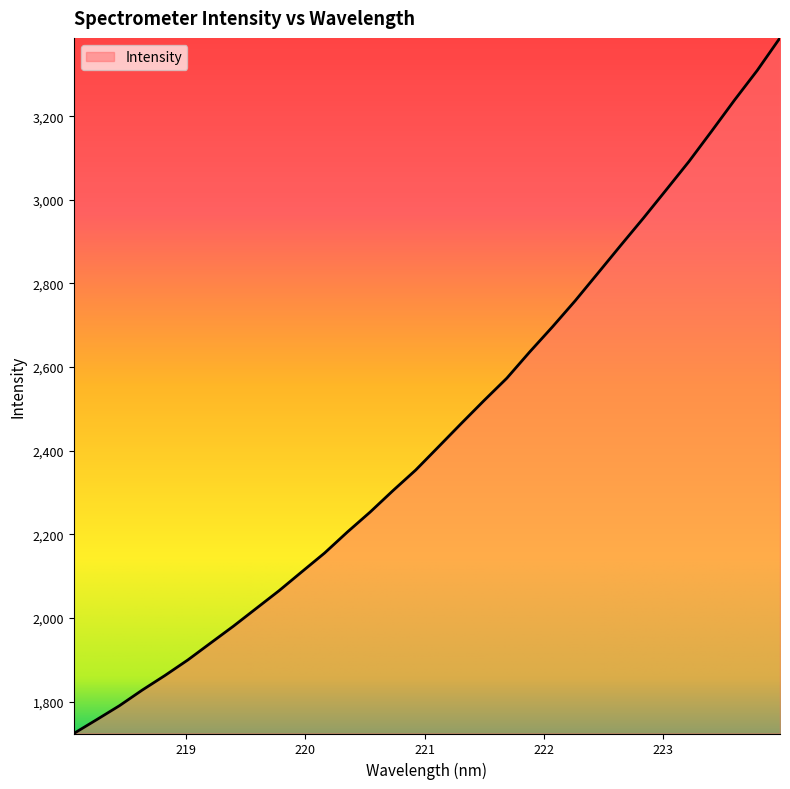

What is the minimum value shown in the chart?

1724.0